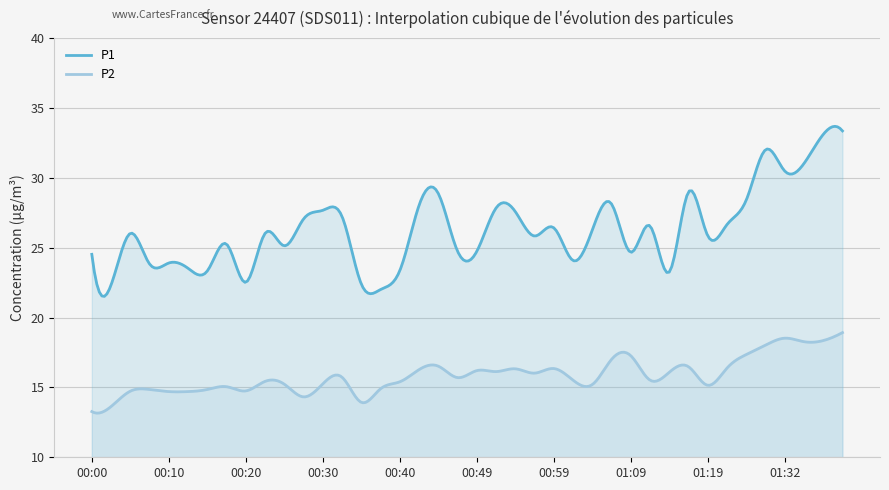

How many lines are shown in the chart?

2